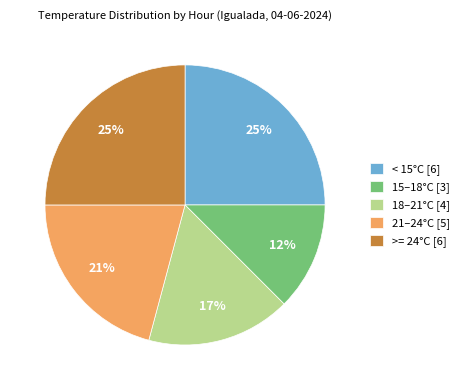

True or false: >= 24°C [6] accounts for 25% of the total.

True